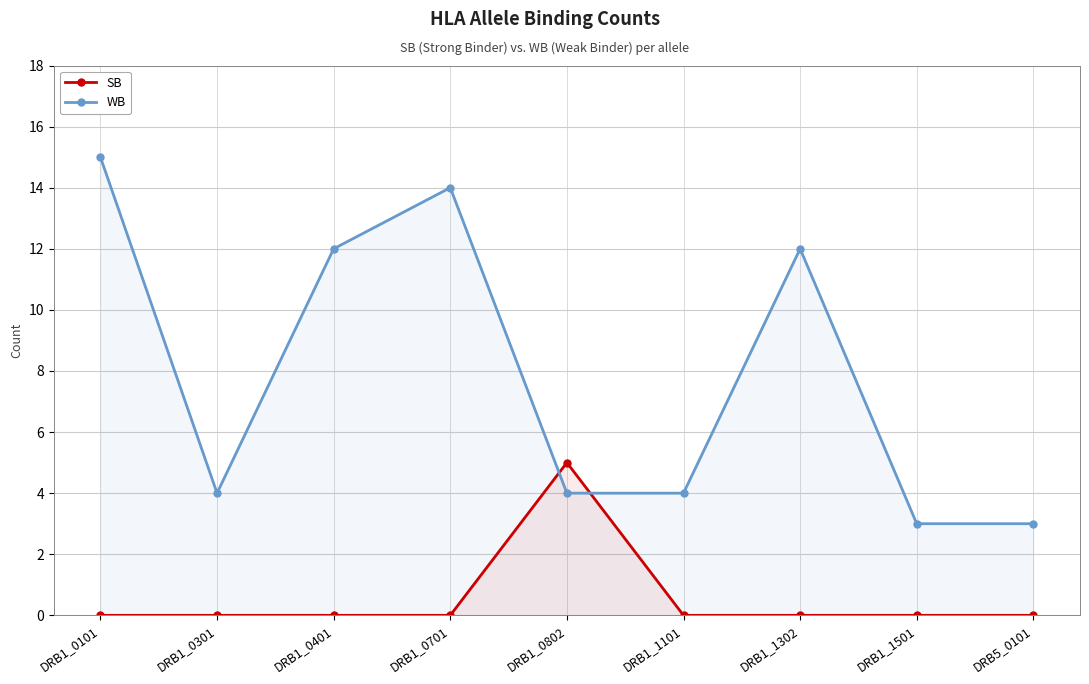

What is the spread (max minus min) of values at DRB1_0301?

4